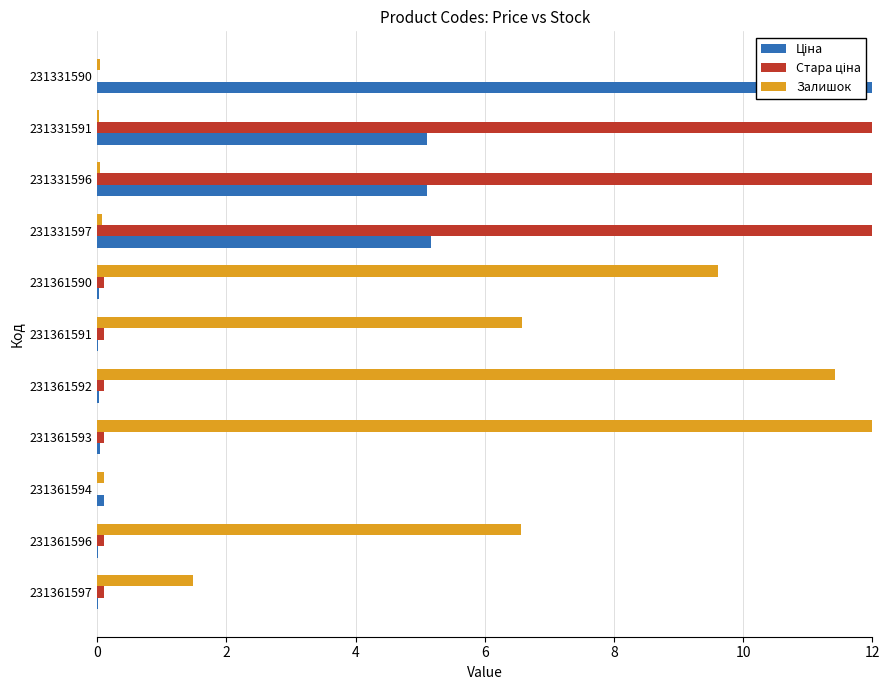

Which category has the highest value in the Залишок series?

231361593